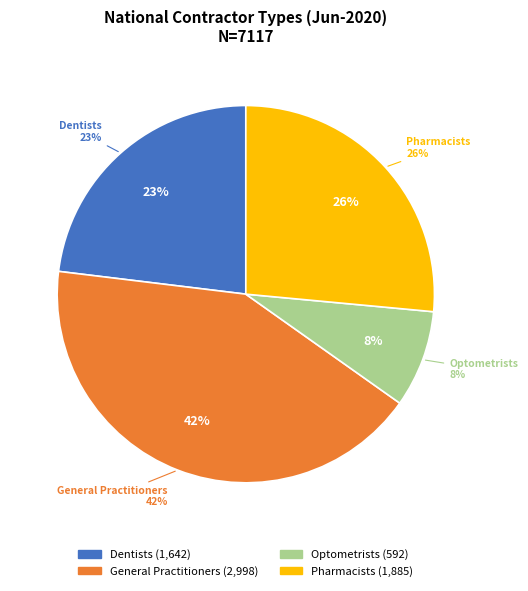

To the nearest percent, what percentage of the pie is Optometrists?

8%